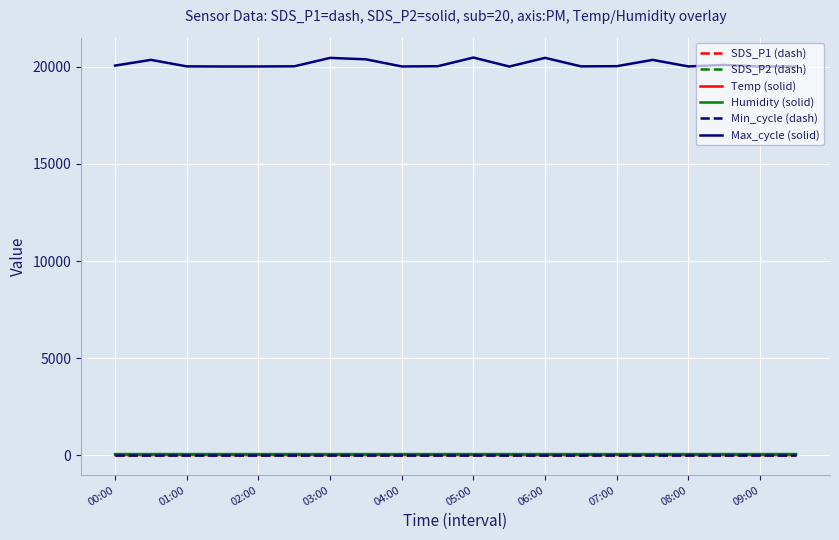

Which series has the widest spread of values?

Max_cycle (solid)